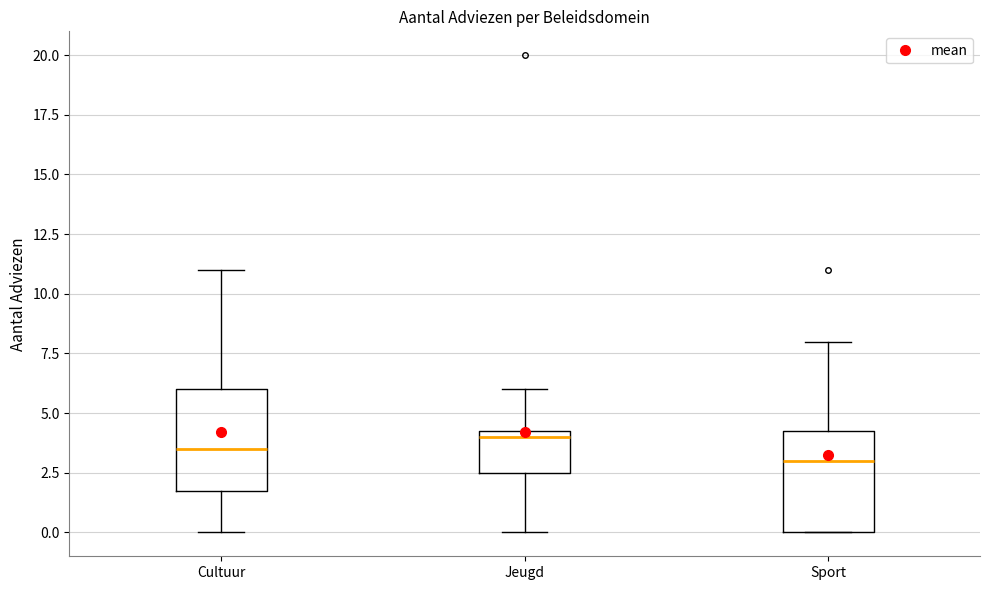

Where is the lower edge of the box for Sport on the y-axis? The values are not printed on the chart, so give them approximately, as read against the axis.

0.0